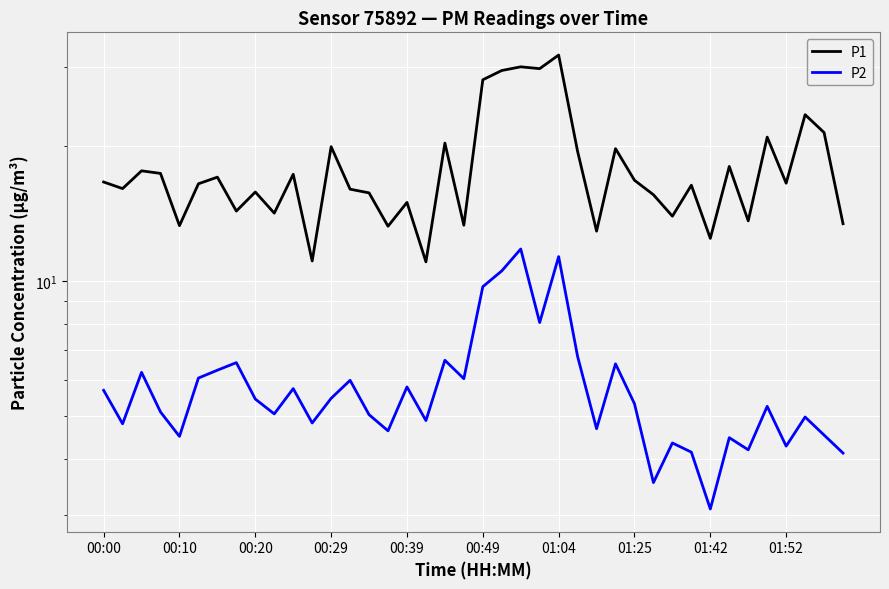

What is the sum of all P1 values?

714.5